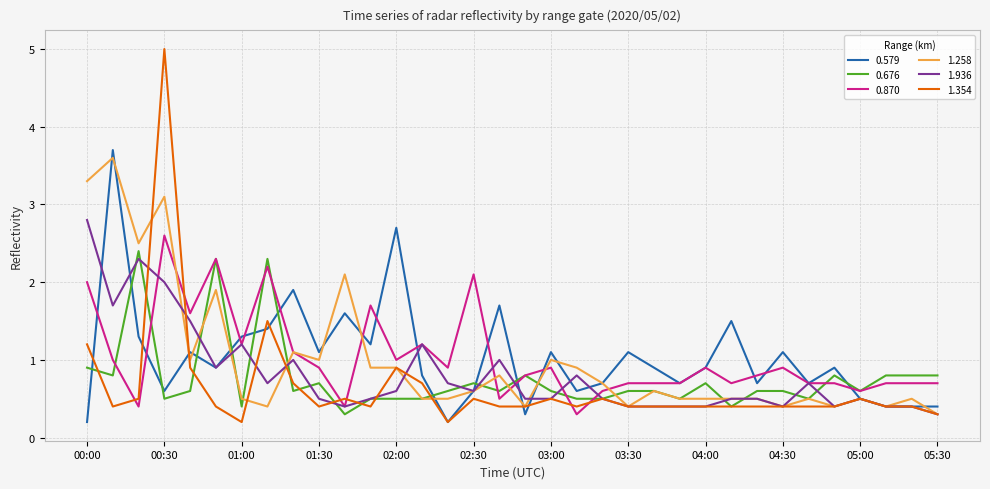

Which series has the widest spread of values?

1.354